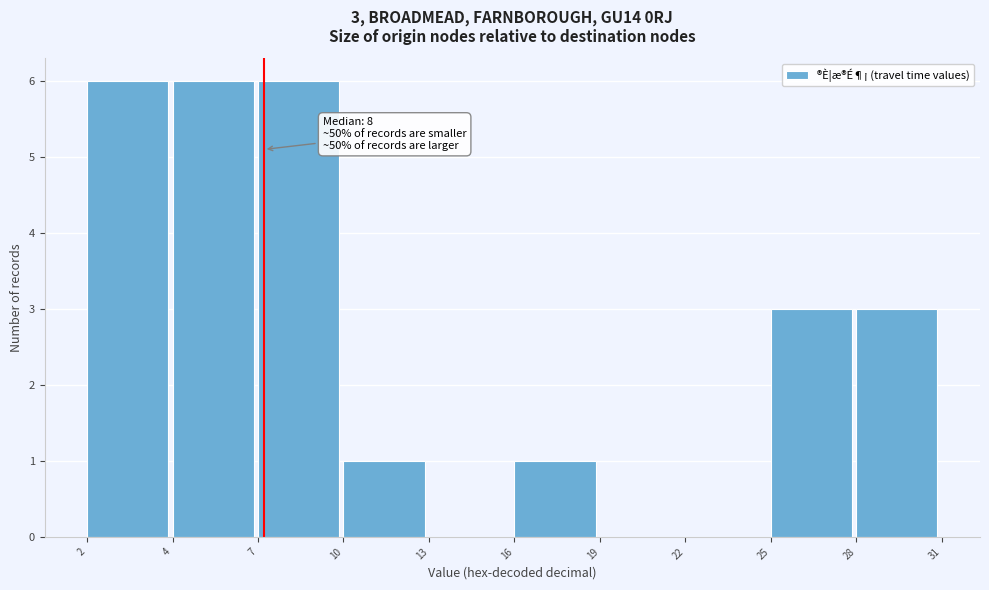

Reading left to right, transcribe all the data shown in this chart.

2=6	4=6	7=6	10=1	13=0	16=1	19=0	22=0	25=3	28=3